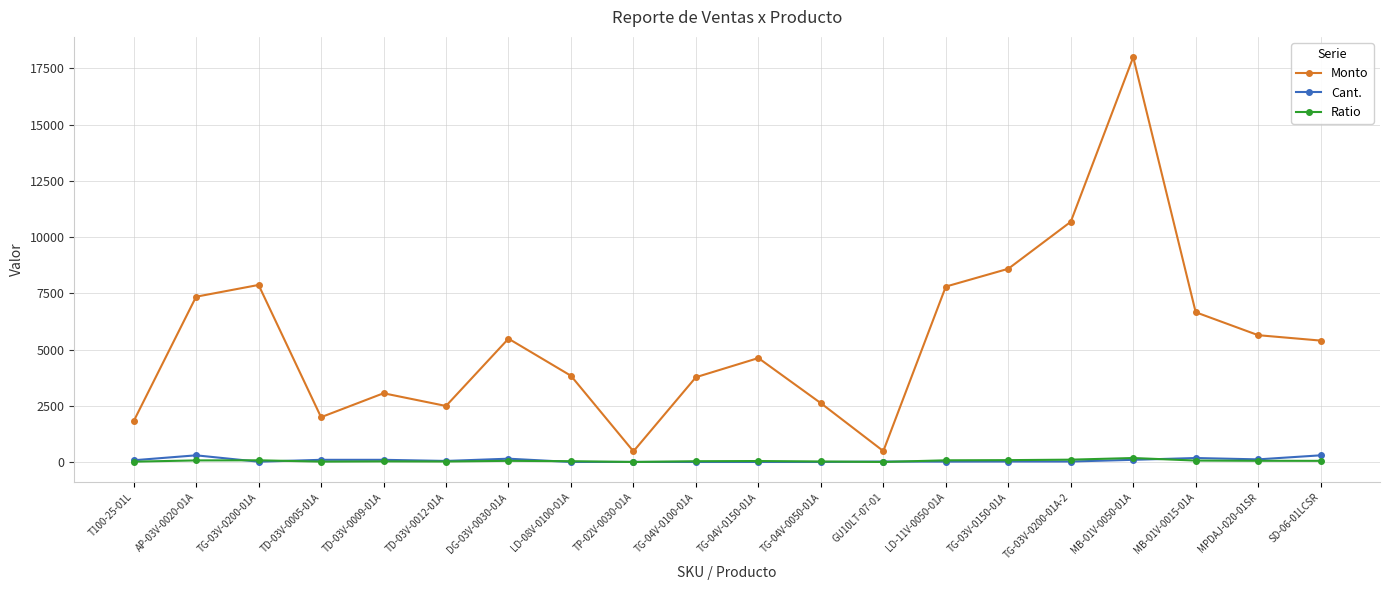

What is the greatest value displayed?

18000.0